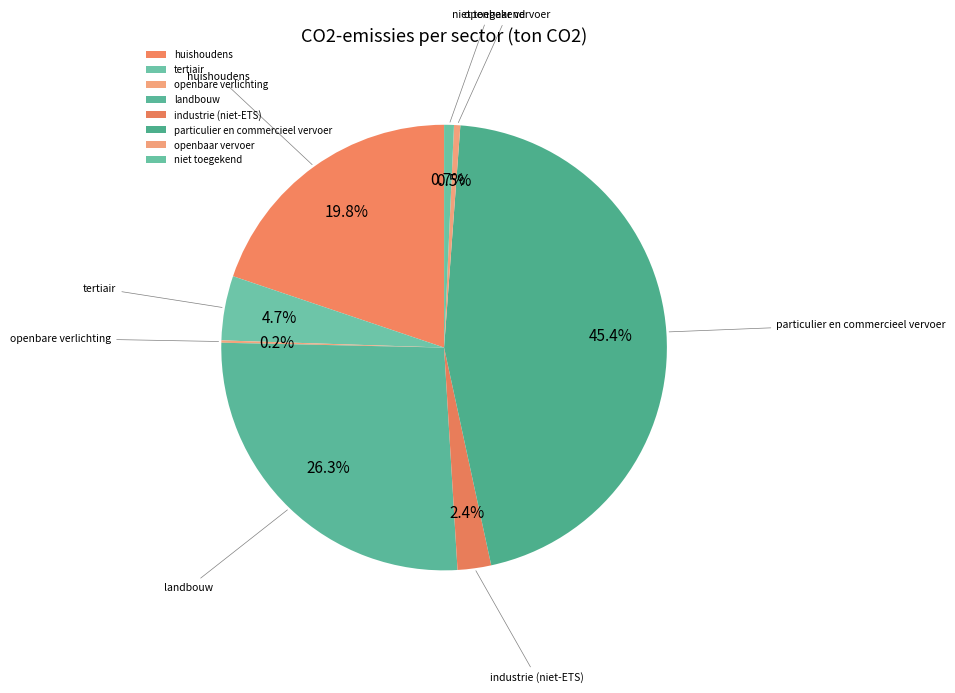

Which slice is the largest?

particulier en commercieel vervoer